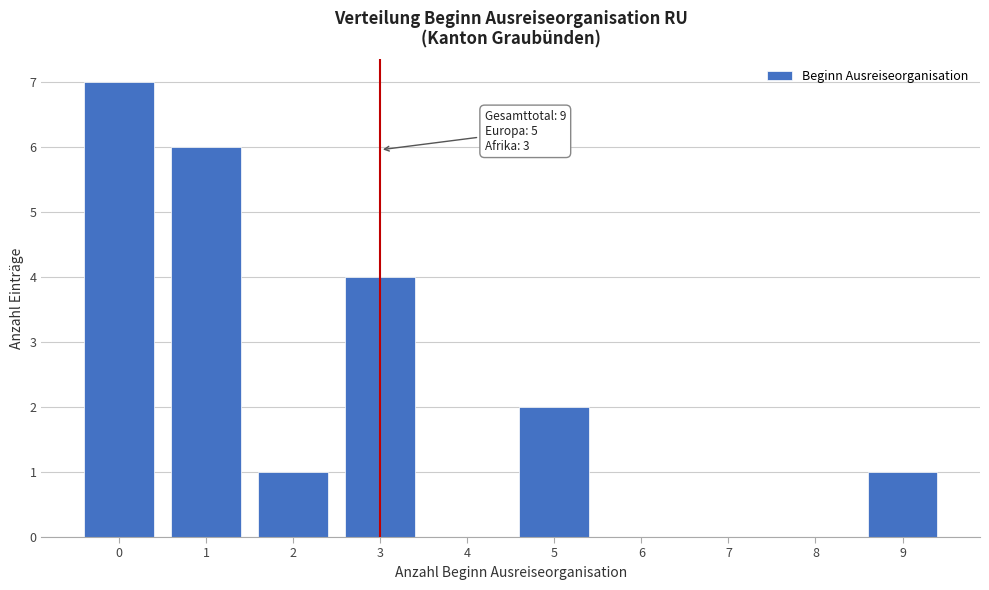

Reading right to left, list all the values displayed in this chart.

9=1	8=0	7=0	6=0	5=2	4=0	3=4	2=1	1=6	0=7